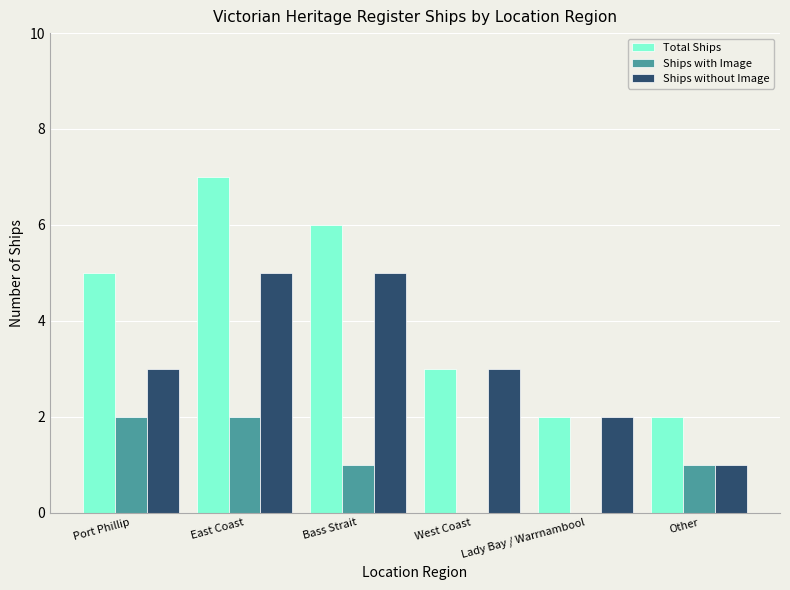

What is the highest value of the Ships without Image series?

5